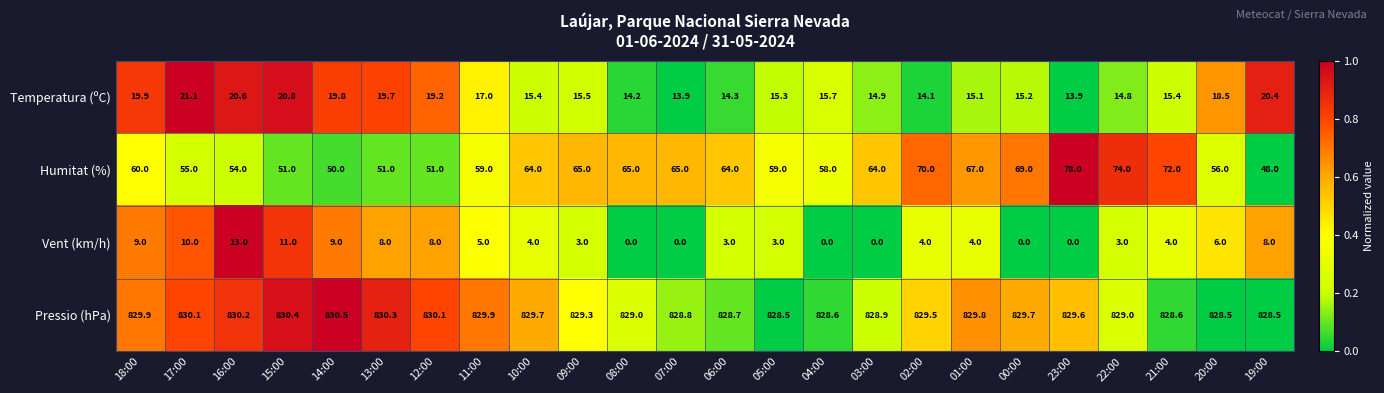

Which series has the widest spread of values?

Humitat (%)